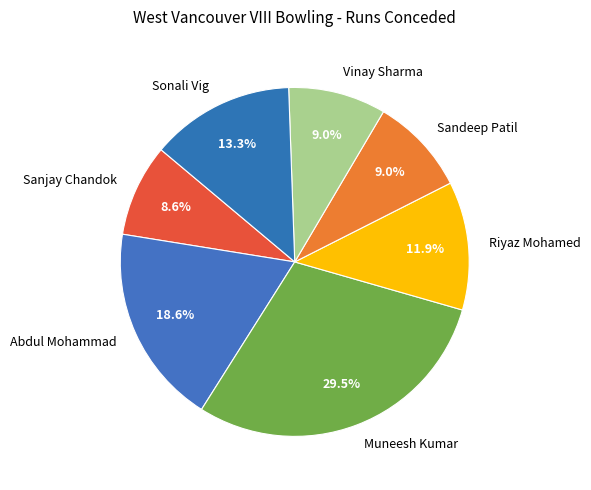

Is there a majority slice in this chart?

No